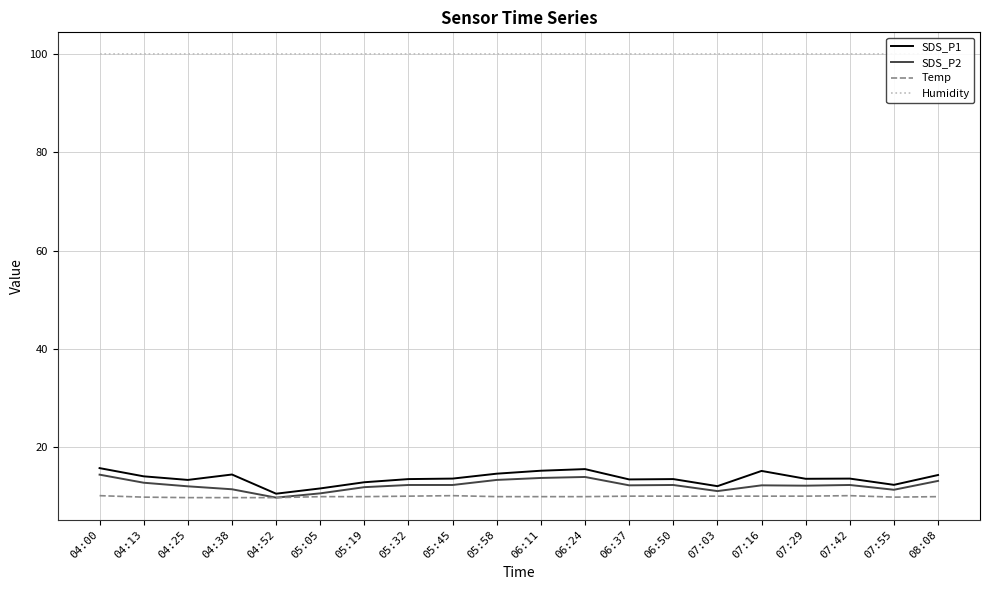

What is the sum of the Temp values at 06:24 and 07:29?

20.1